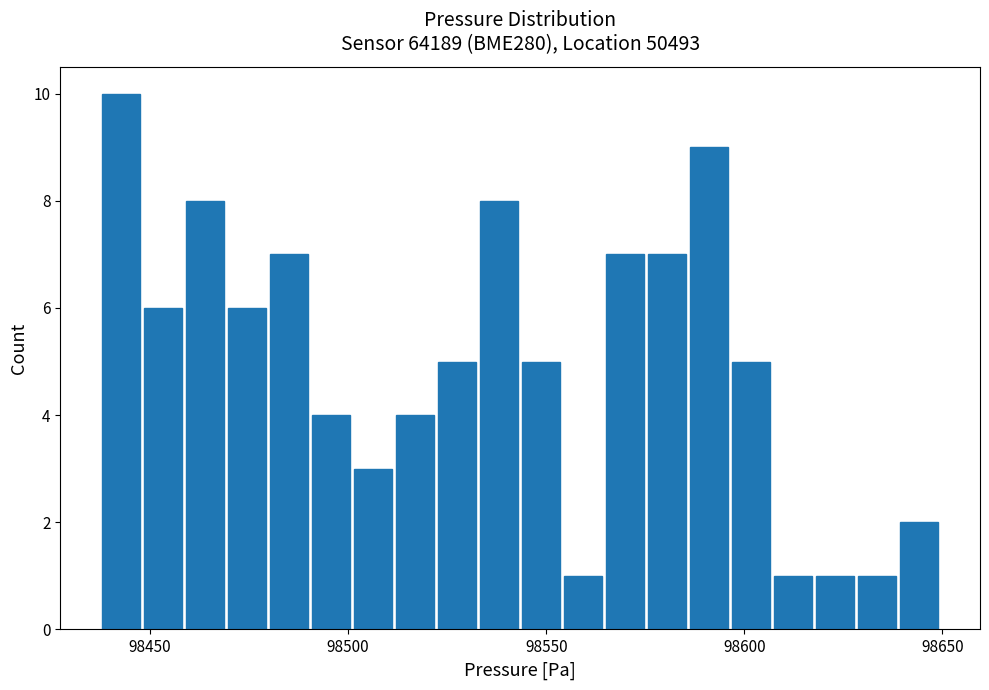

Around what value on the x-axis is the tallest bar? Give the approximate position of its centre, as read against the axis.

98445